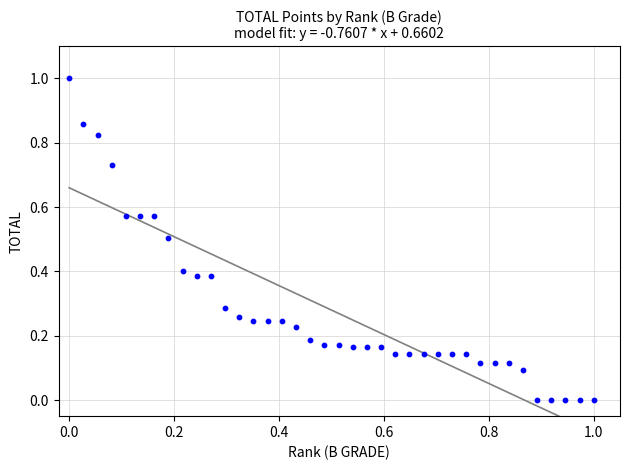

What is the range of X values (max minus min)?

1.0